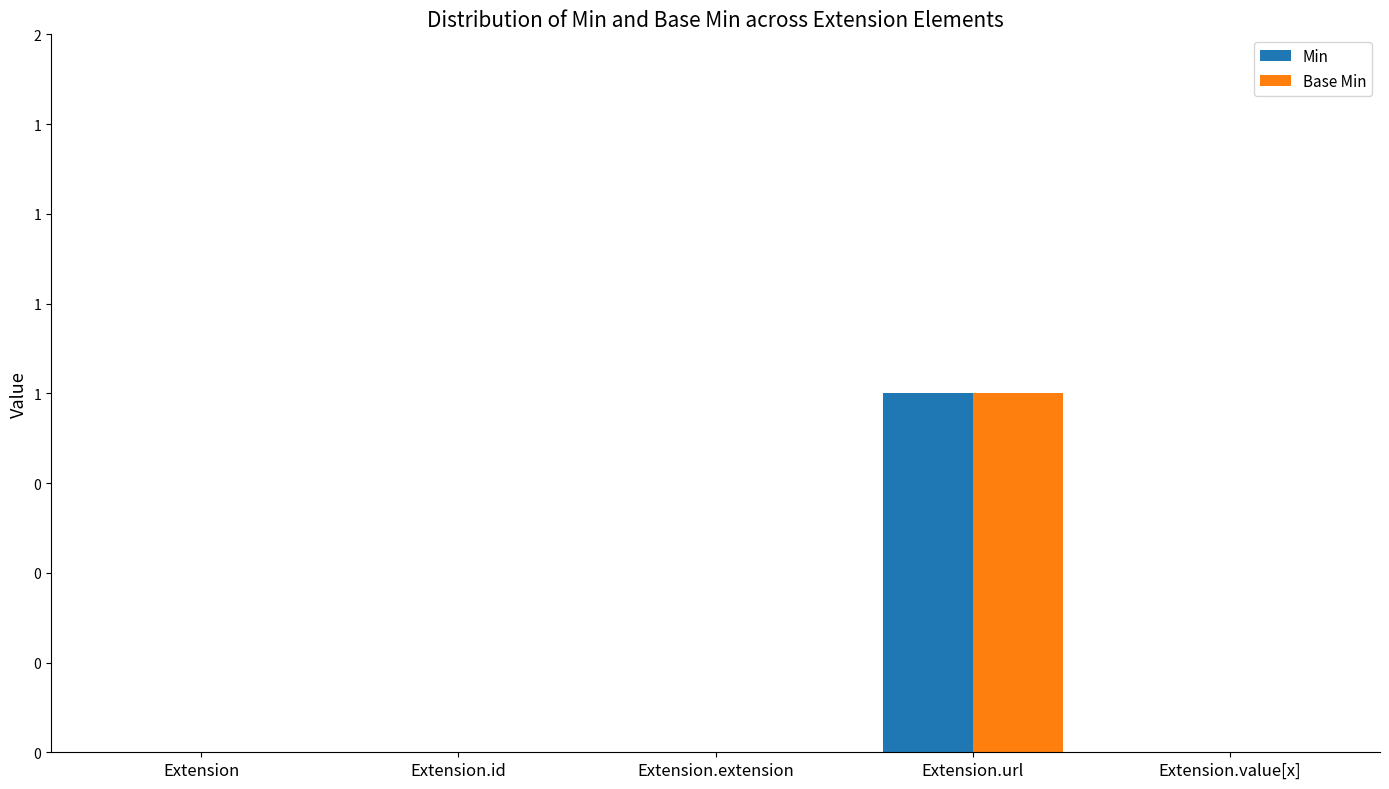

Reading left to right, what are all the values shown in this chart?

Min: Extension=0	Extension.id=0	Extension.extension=0	Extension.url=1	Extension.value[x]=0
Base Min: Extension=0	Extension.id=0	Extension.extension=0	Extension.url=1	Extension.value[x]=0